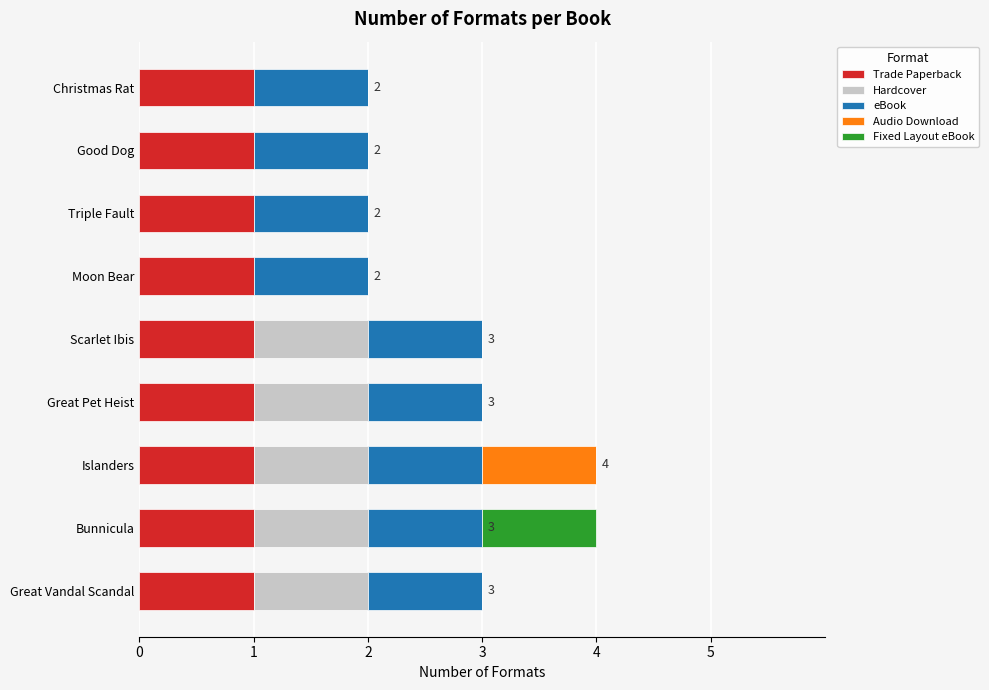

True or false: Trade Paperback has a value of 2 at Good Dog.

False